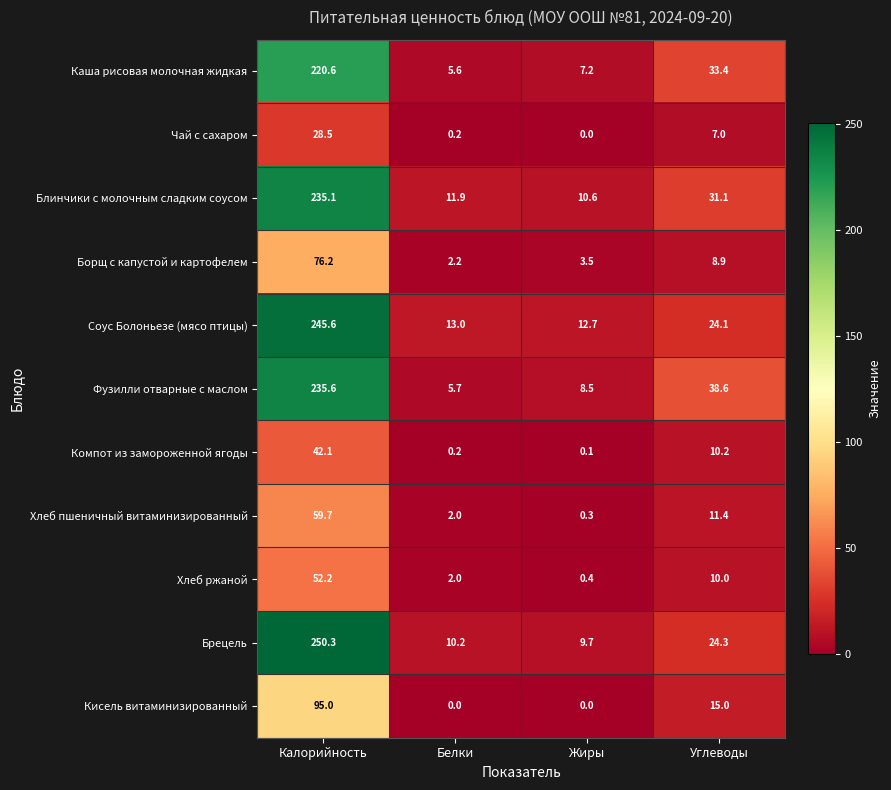

What is the difference between the second highest and second lowest values in the Компот из замороженной ягоды series?

10.0